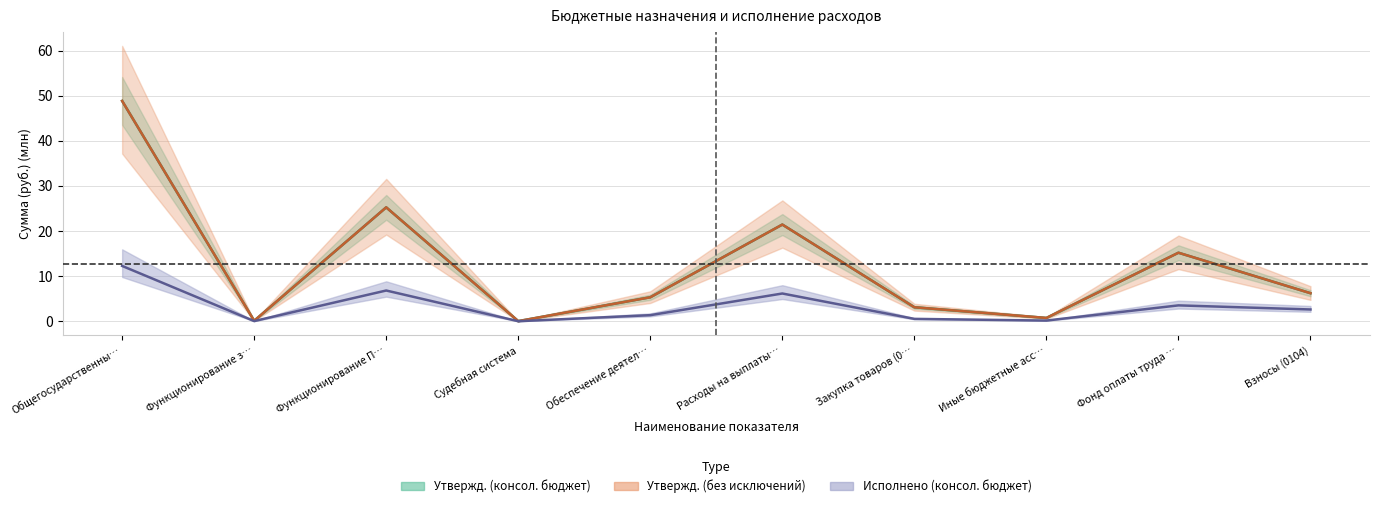

True or false: Исполнено (консол. бюджет) has more than 0 interior local peaks.

True